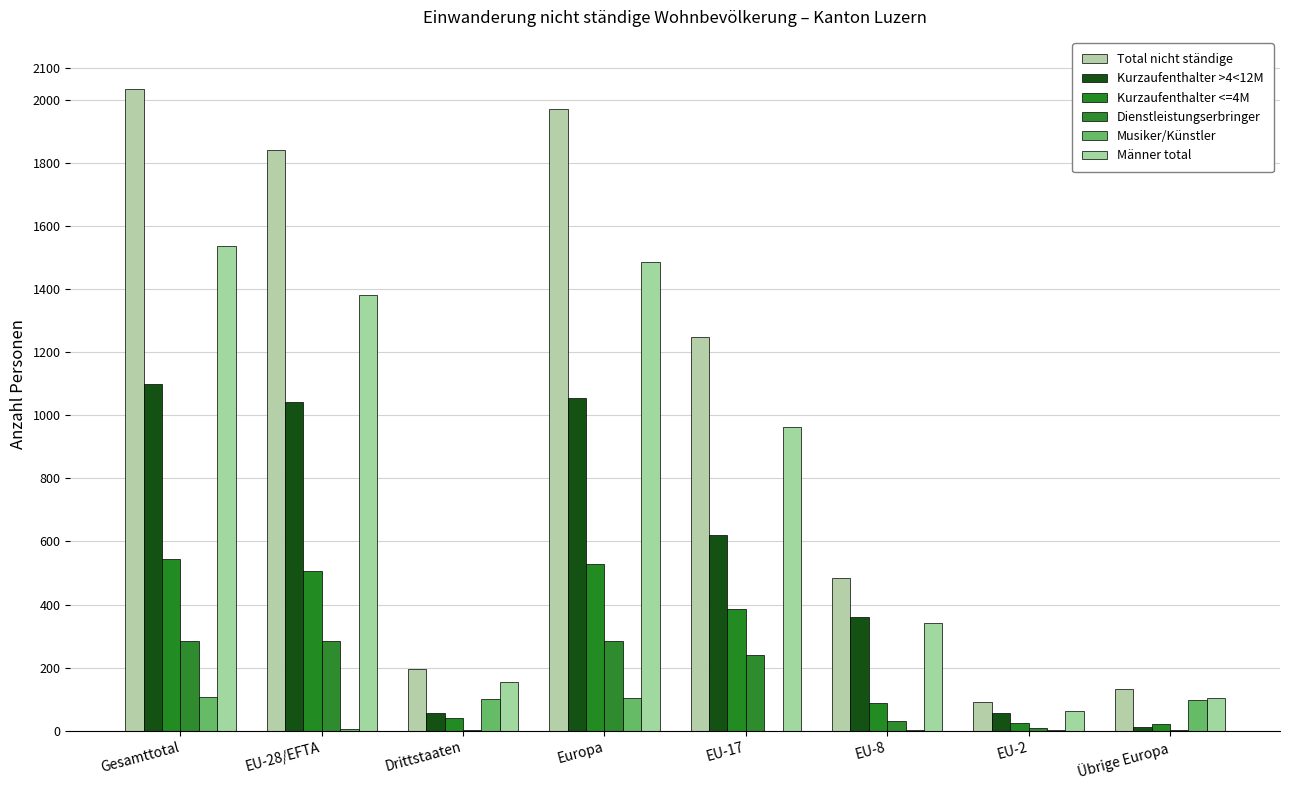

How many distinct data groups are displayed?

6